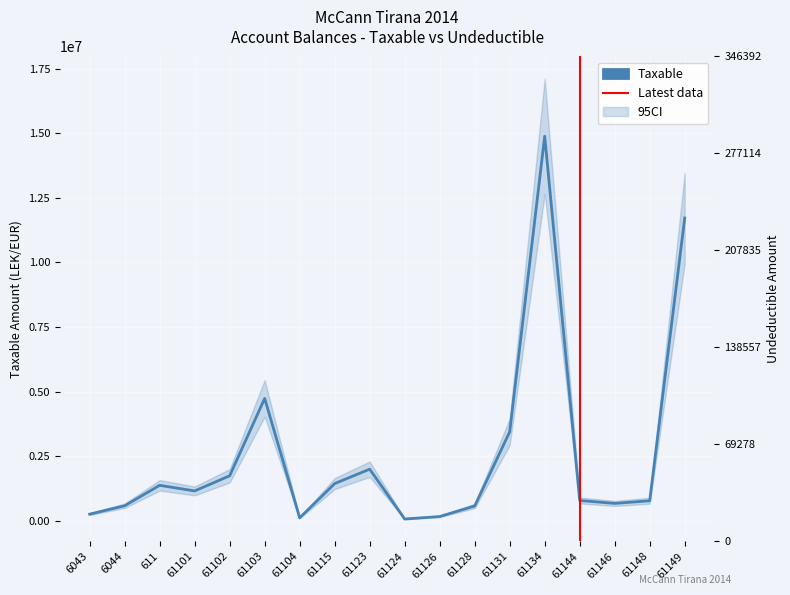

Is the value of Taxable at 611 greater than the value of Undeductible at 61124?

Yes